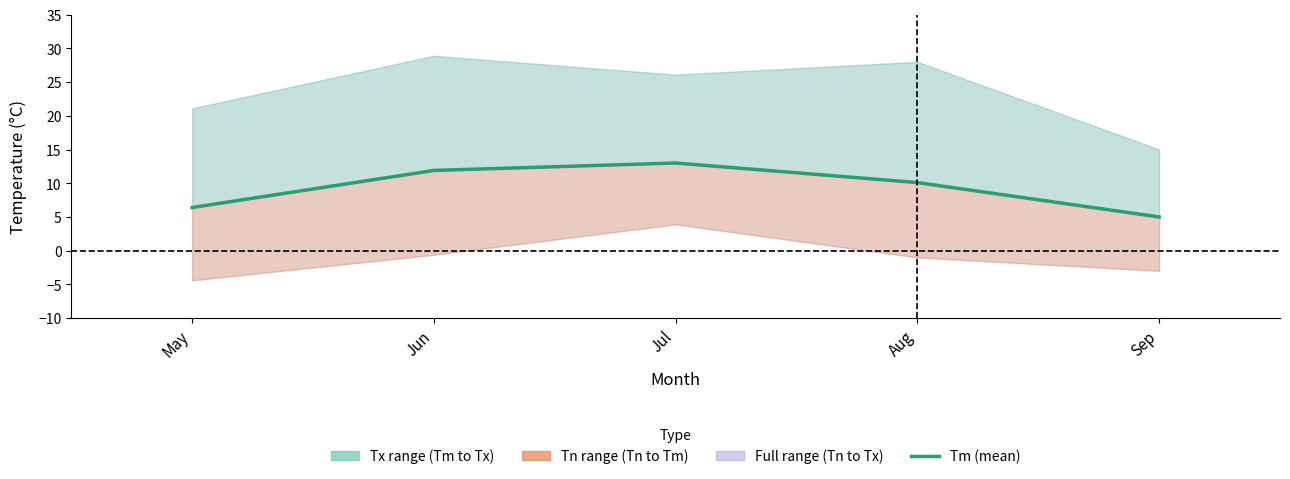

True or false: the data shows 5.0 at Sep.

True